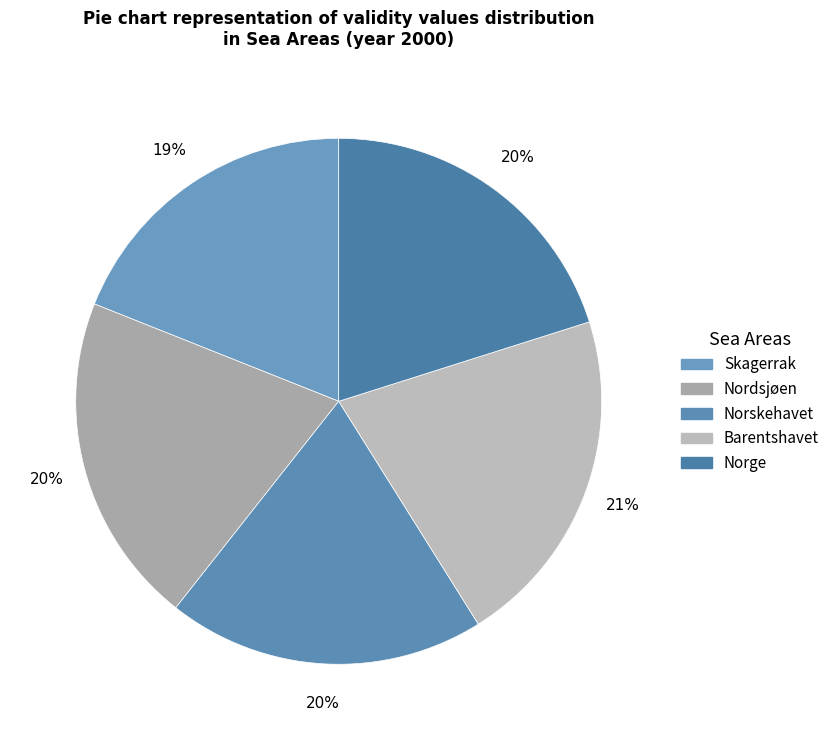

To the nearest percent, what percentage of the pie is Norge?

20%